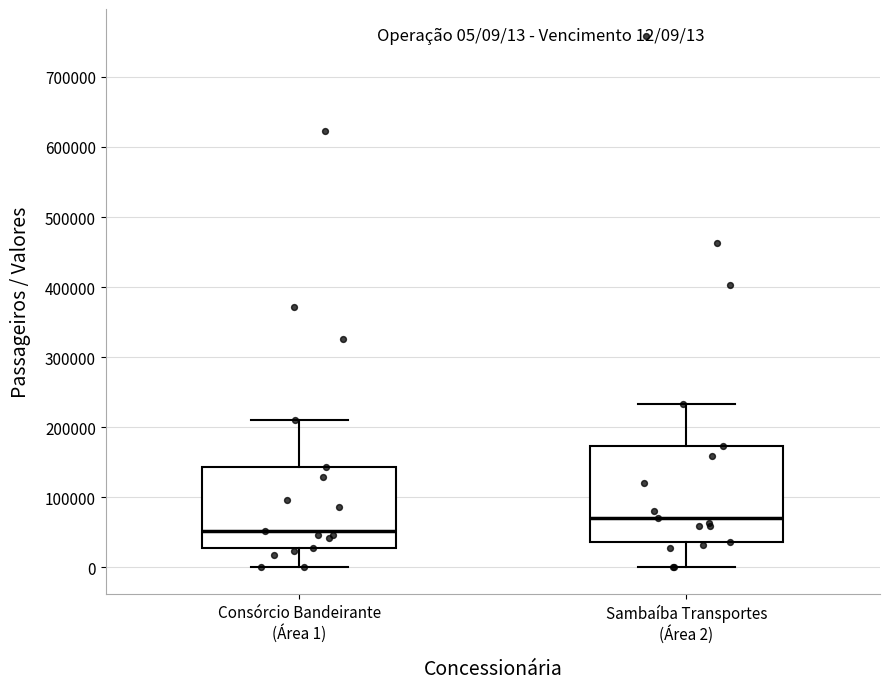

Which box's median line is the lowest?

Consórcio Bandeirante (Área 1)